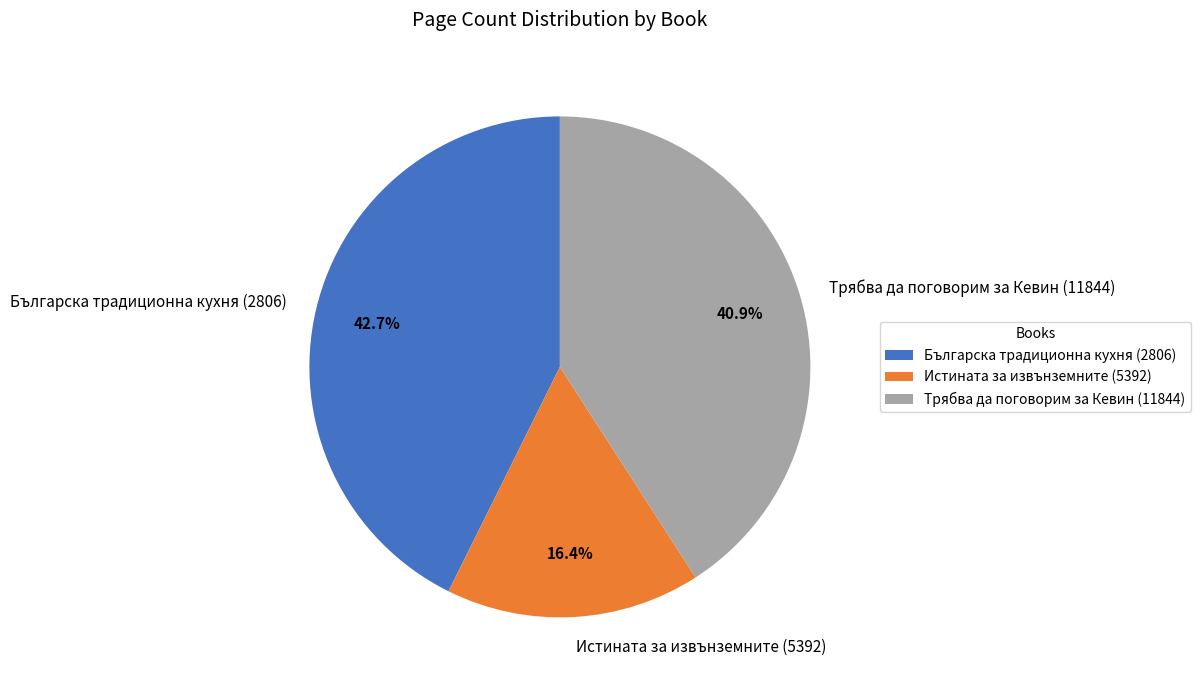

What percentage is the Истината за извънземните (5392) slice, to the nearest percent?

16%